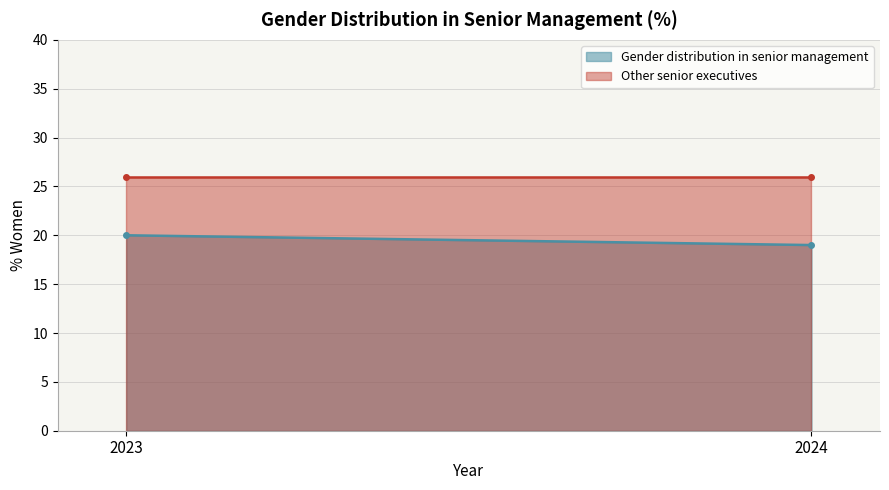

What is the value of the Gender distribution in senior management point at the 1st from the left?

20